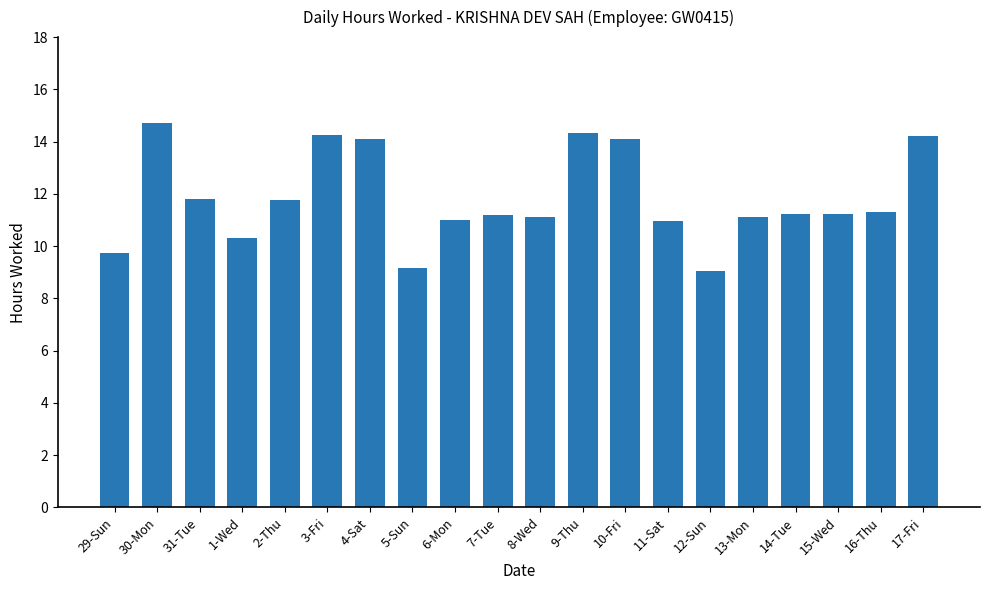

What is the difference between the values at 2-Thu and 16-Thu?

0.4